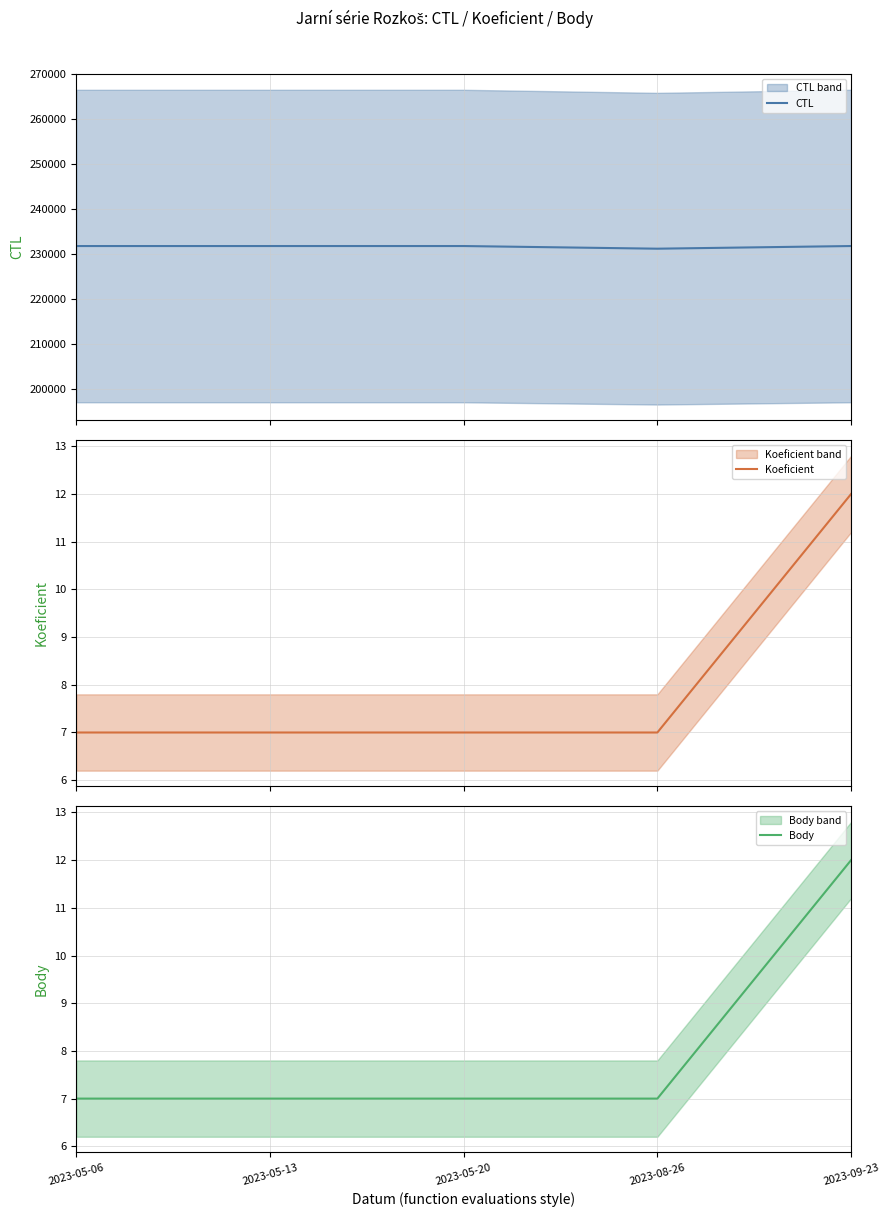

Rank the categories by Koeficient value from highest to lowest.

2023-09-23, 2023-05-06, 2023-05-13, 2023-05-20, 2023-08-26